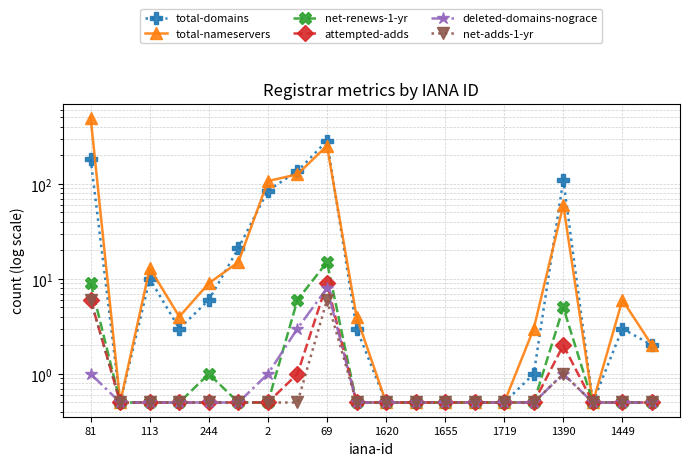

Which category has the lowest value across all series?

113